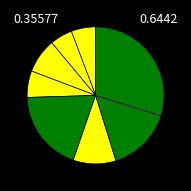

How many slices are in this pie chart?

8